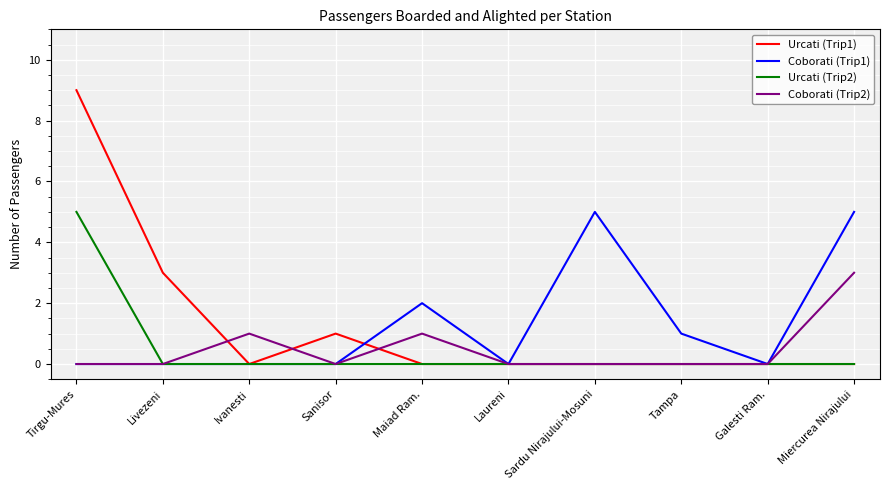

What is the difference between the maximum and minimum values in the Urcati (Trip2) series?

5